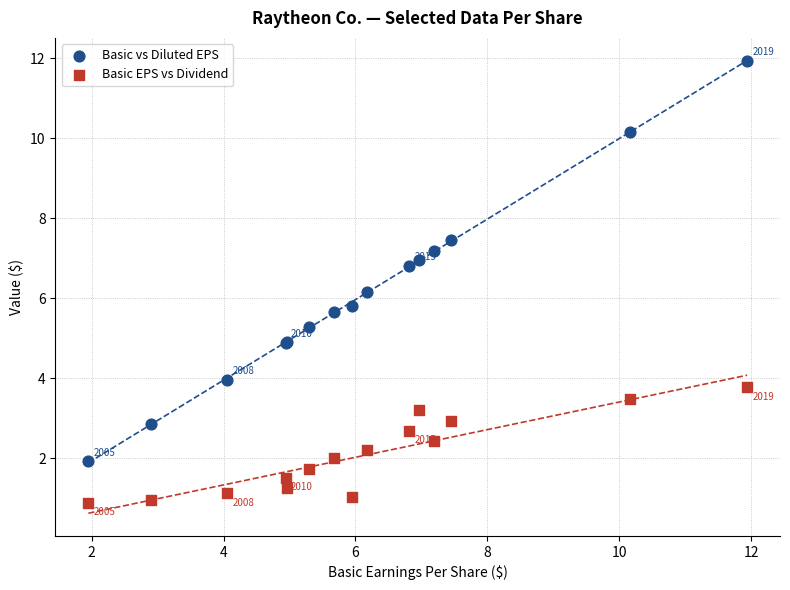

Which series contains the lowest Y value?

Basic EPS vs Dividend